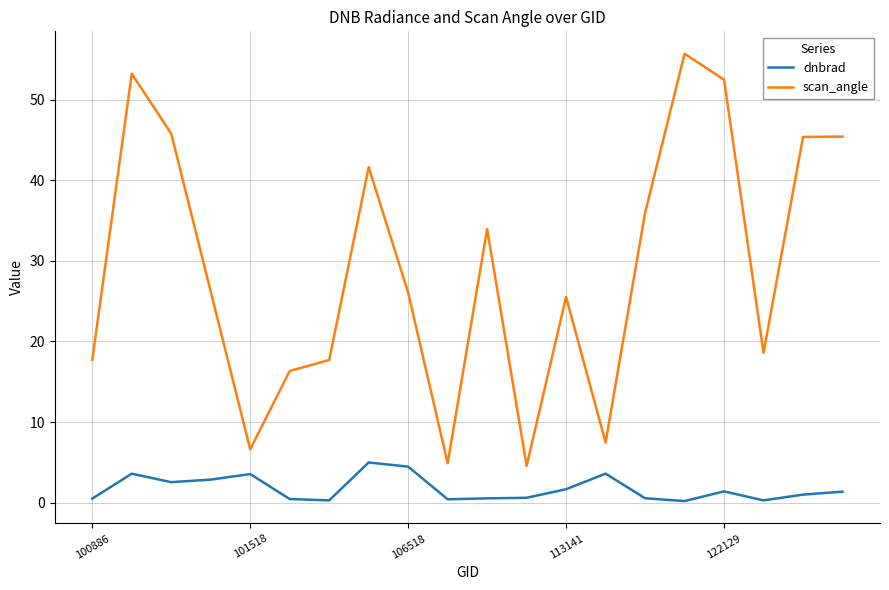

Rank the series by their average value, from lowest to highest.

dnbrad, scan_angle